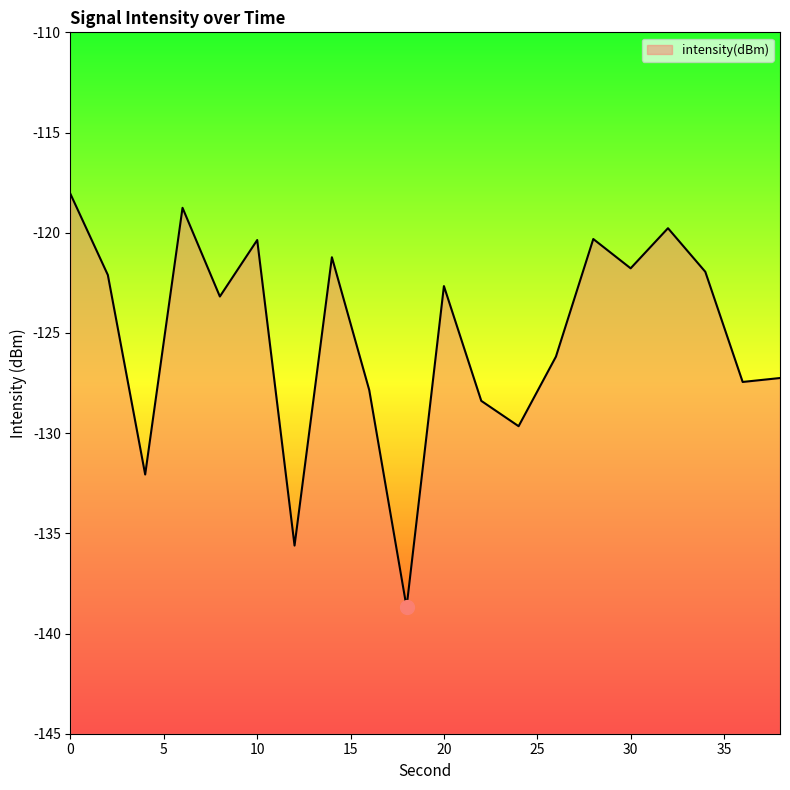

What is the minimum value shown in the chart?

-138.7